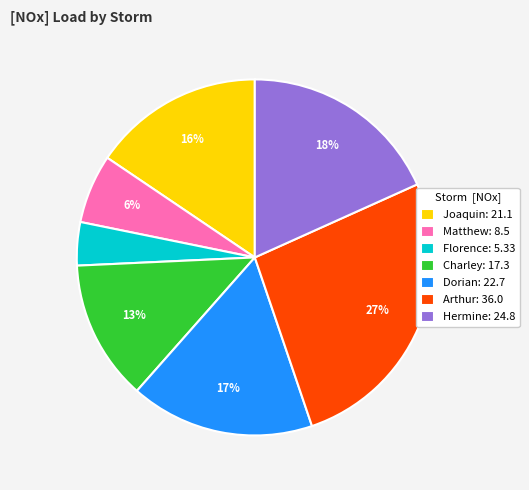

How many segments does this pie chart have?

7